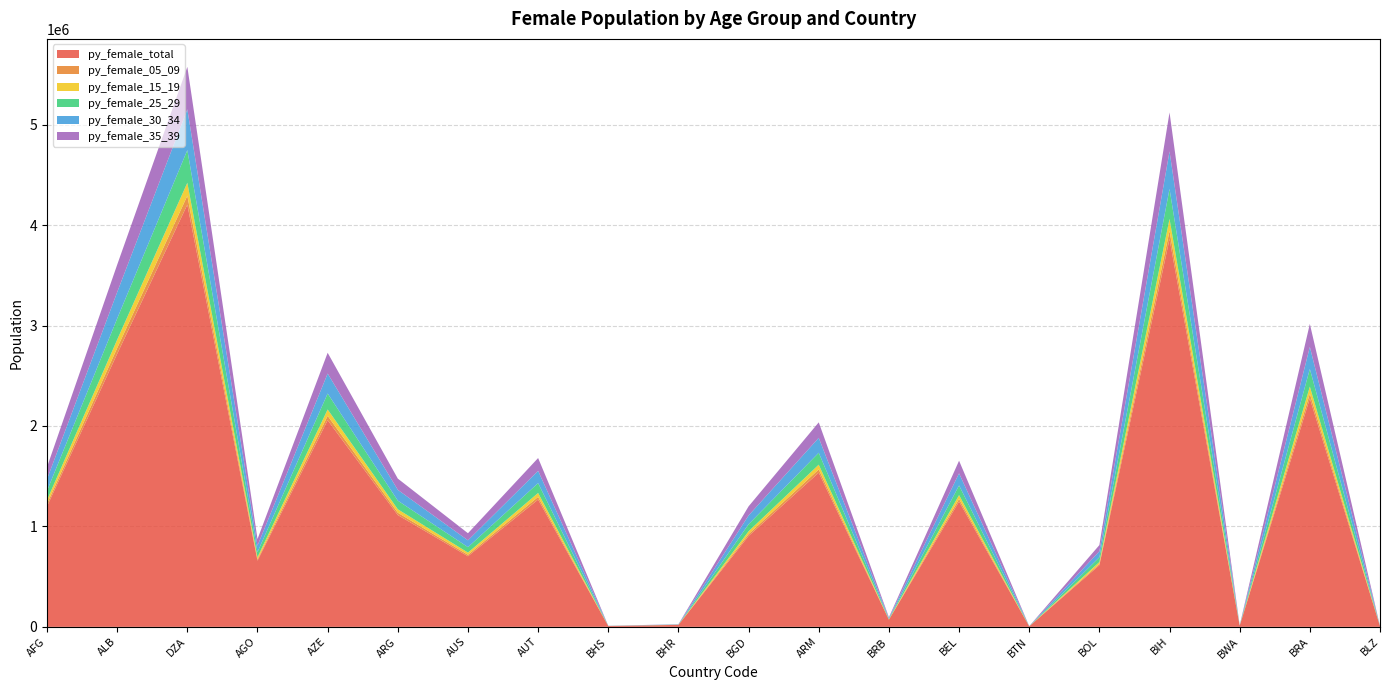

Reading left to right, transcribe all the data shown in this chart.

py_female_total: AFG=1199919	ALB=2718333	DZA=4203425	AGO=659081	AZE=2057516	ARG=1112911	AUS=702824	AUT=1267333	BHS=8144	BHR=19735	BGD=904639	ARM=1535157	BRB=71630	BEL=1247154	BTN=5269	BOL=613700	BIH=3861544	BWA=11811	BRA=2274041	BLZ=6540
py_female_05_09: AFG=25322	ALB=57366	DZA=88707	AGO=13909	AZE=43421	ARG=23486	AUS=14832	AUT=26745	BHS=172	BHR=416	BGD=19091	ARM=32397	BRB=1512	BEL=26319	BTN=111	BOL=12951	BIH=81492	BWA=249	BRA=47990	BLZ=138
py_female_15_19: AFG=36805	ALB=83379	DZA=128932	AGO=20216	AZE=63110	ARG=34136	AUS=21558	AUT=38873	BHS=250	BHR=605	BGD=27748	ARM=47088	BRB=2197	BEL=38254	BTN=162	BOL=18824	BIH=118445	BWA=362	BRA=69752	BLZ=201
py_female_25_29: AFG=92733	ALB=210081	DZA=324853	AGO=50936	AZE=159011	ARG=86009	AUS=54316	AUT=97943	BHS=629	BHR=1525	BGD=69913	ARM=118641	BRB=5536	BEL=96384	BTN=407	BOL=47429	BIH=298432	BWA=913	BRA=175745	BLZ=505
py_female_30_34: AFG=115920	ALB=262609	DZA=406078	AGO=63671	AZE=198769	ARG=107514	AUS=67897	AUT=122433	BHS=787	BHR=1907	BGD=87394	ARM=148306	BRB=6920	BEL=120483	BTN=509	BOL=59287	BIH=373050	BWA=1141	BRA=219687	BLZ=632
py_female_35_39: AFG=120656	ALB=273338	DZA=422669	AGO=66273	AZE=206890	ARG=111907	AUS=70671	AUT=127435	BHS=819	BHR=1984	BGD=90965	ARM=154365	BRB=7203	BEL=125406	BTN=530	BOL=61710	BIH=388291	BWA=1188	BRA=228662	BLZ=658